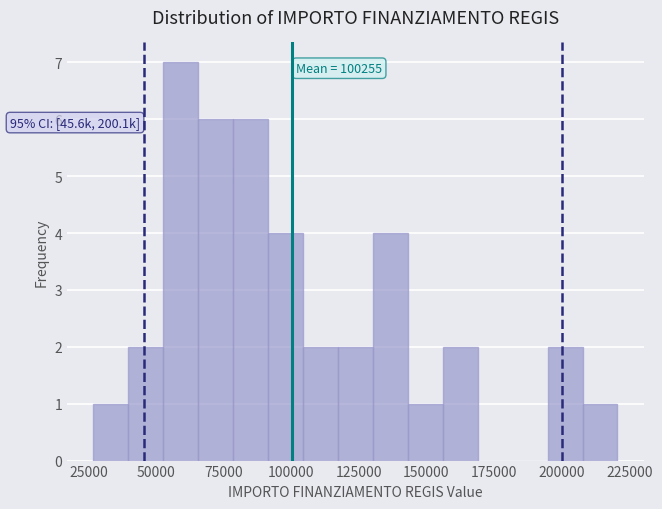

Read against the x-axis, roughly where is the centre of the tallest bar?

60000